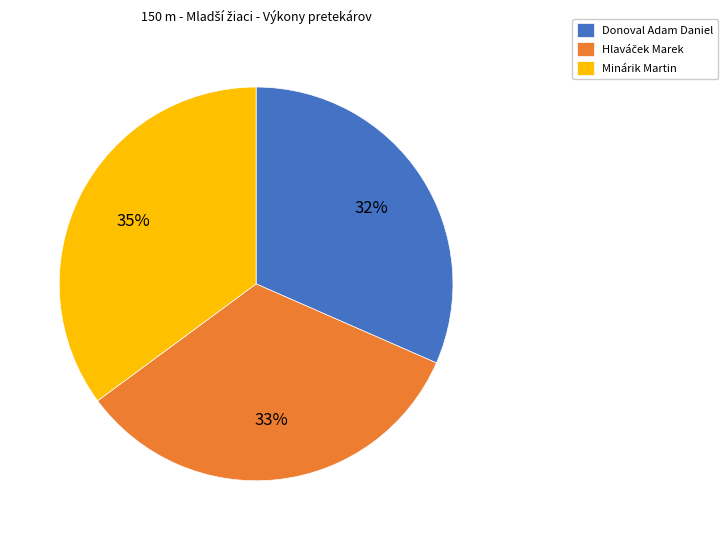

Is there any slice that represents more than half of the pie?

No